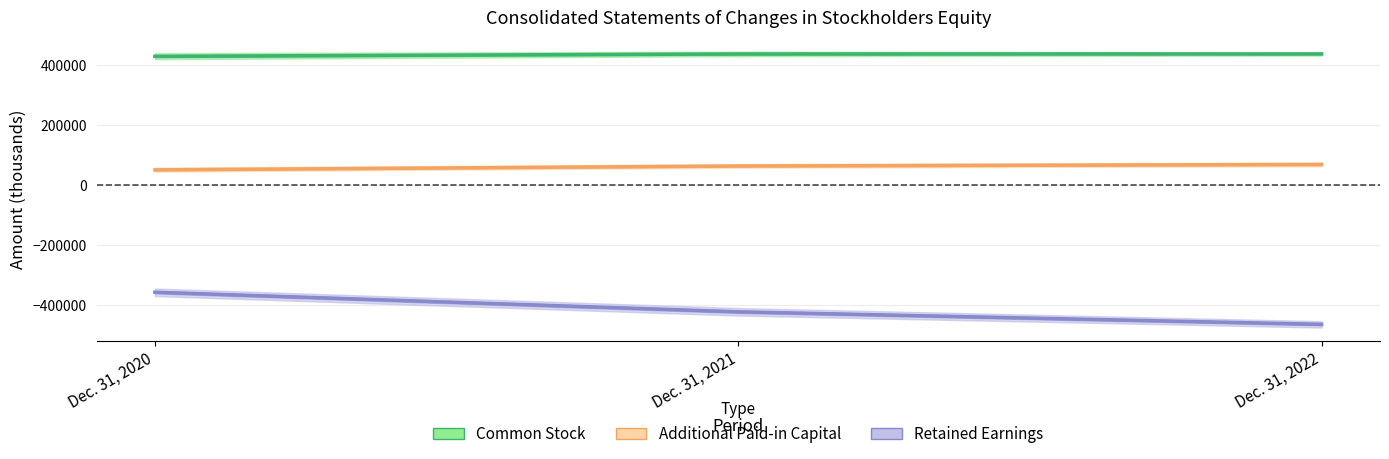

How many data points in Common Stock are above 437386?

1